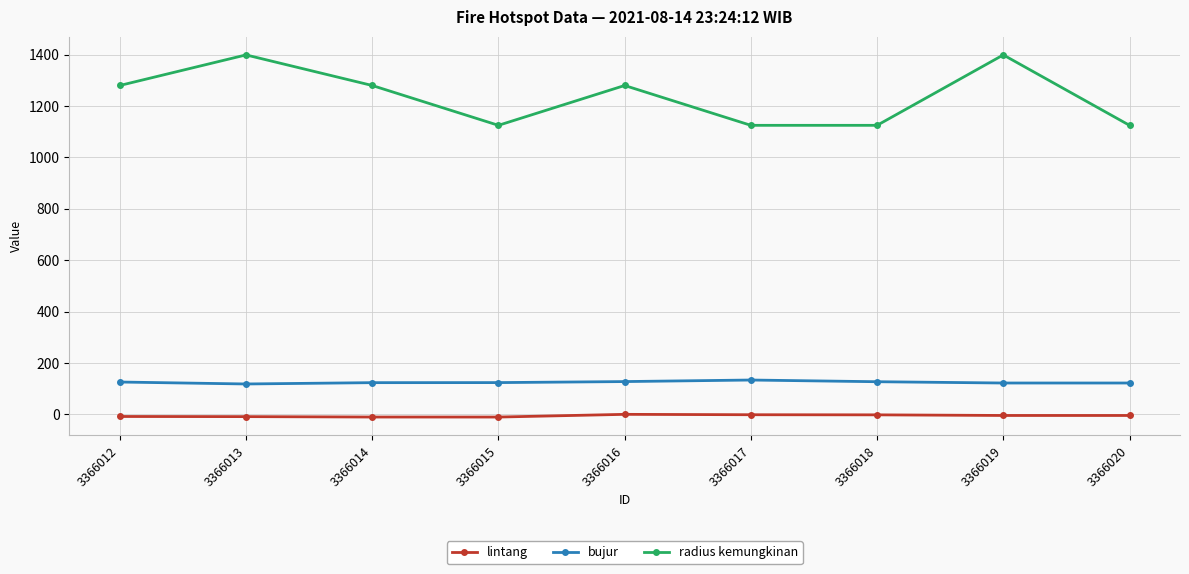

True or false: bujur has more than 0 interior local peaks.

True